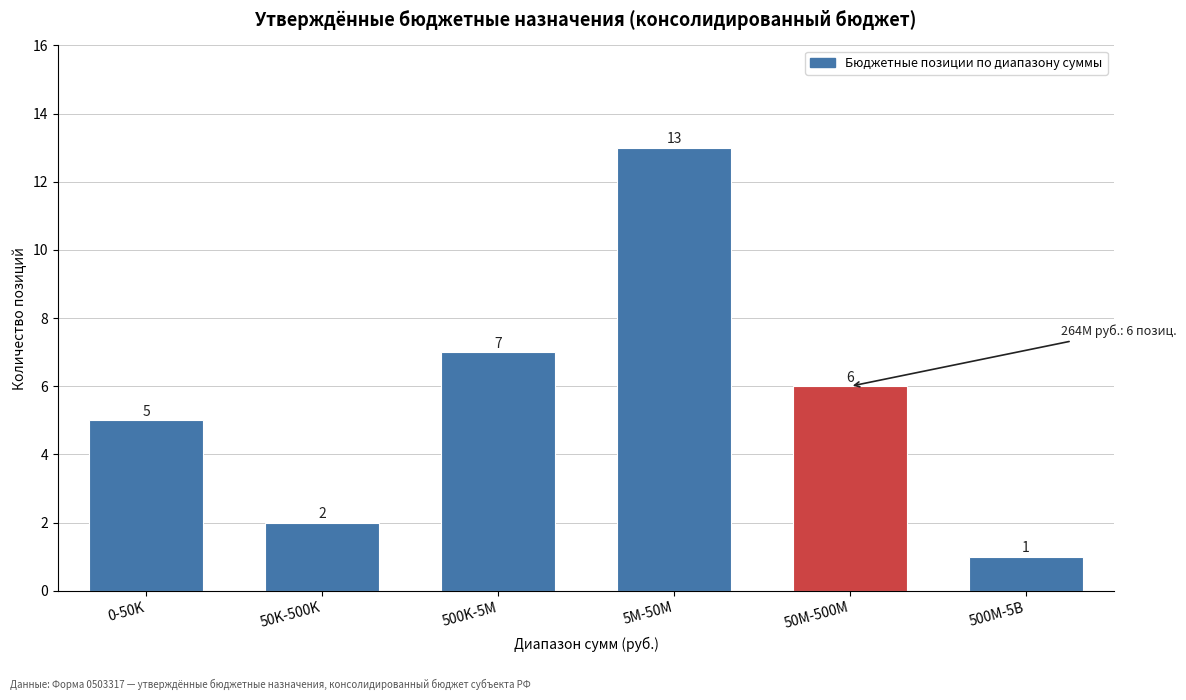

Reading left to right, list all the values displayed in this chart.

0-50K=5	50K-500K=2	500K-5M=7	5M-50M=13	50M-500M=6	500M-5B=1